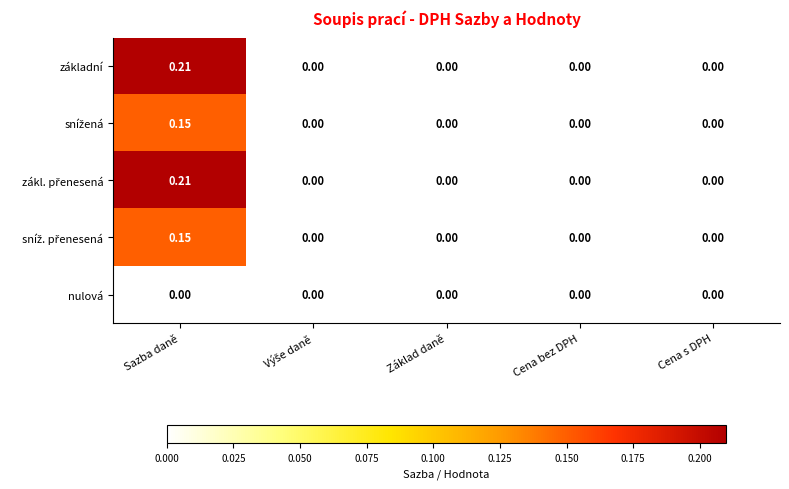

List the series in order of their peak value, lowest first.

nulová, snížená, sníž. přenesená, základní, zákl. přenesená